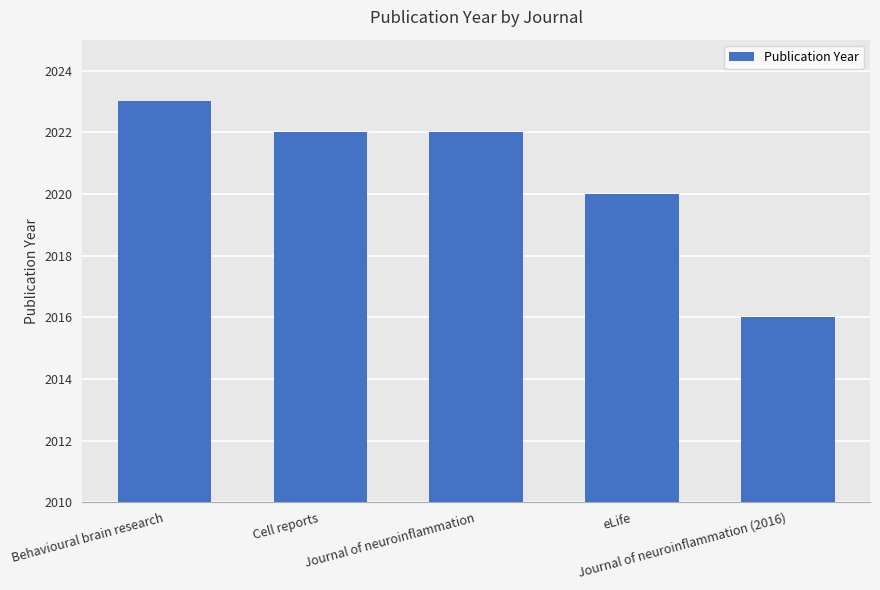

What is the average value?

2021